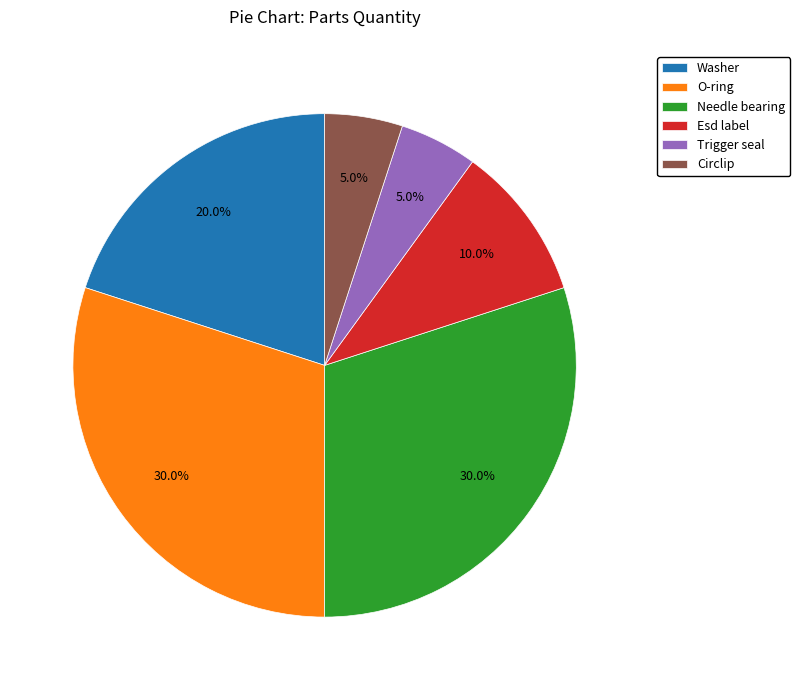

To the nearest percent, what is the difference between the Circlip and Esd label slice percentages?

5%